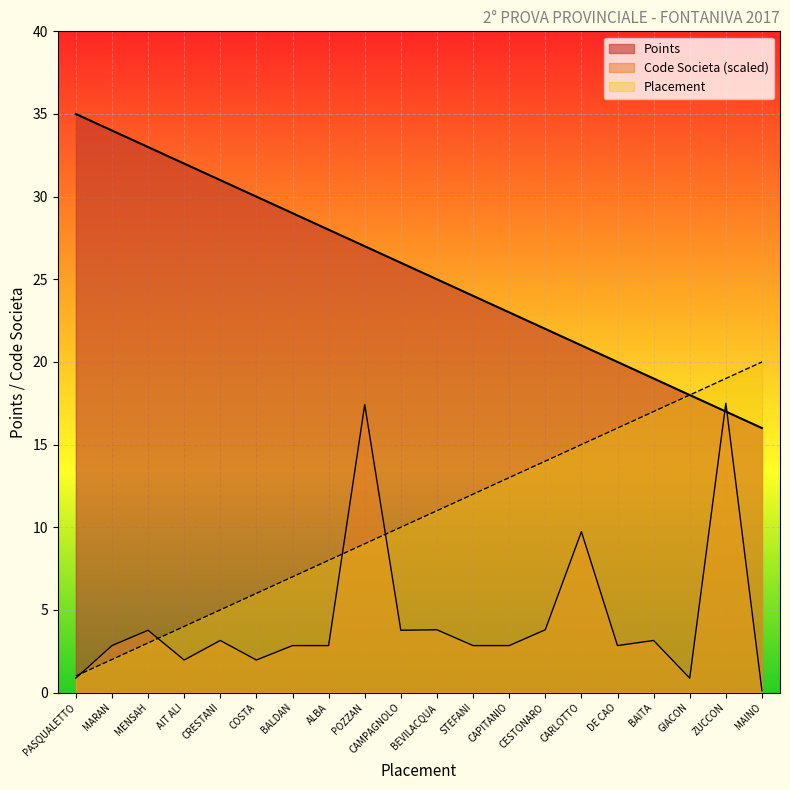

What is the average value of the Points series?

25.5